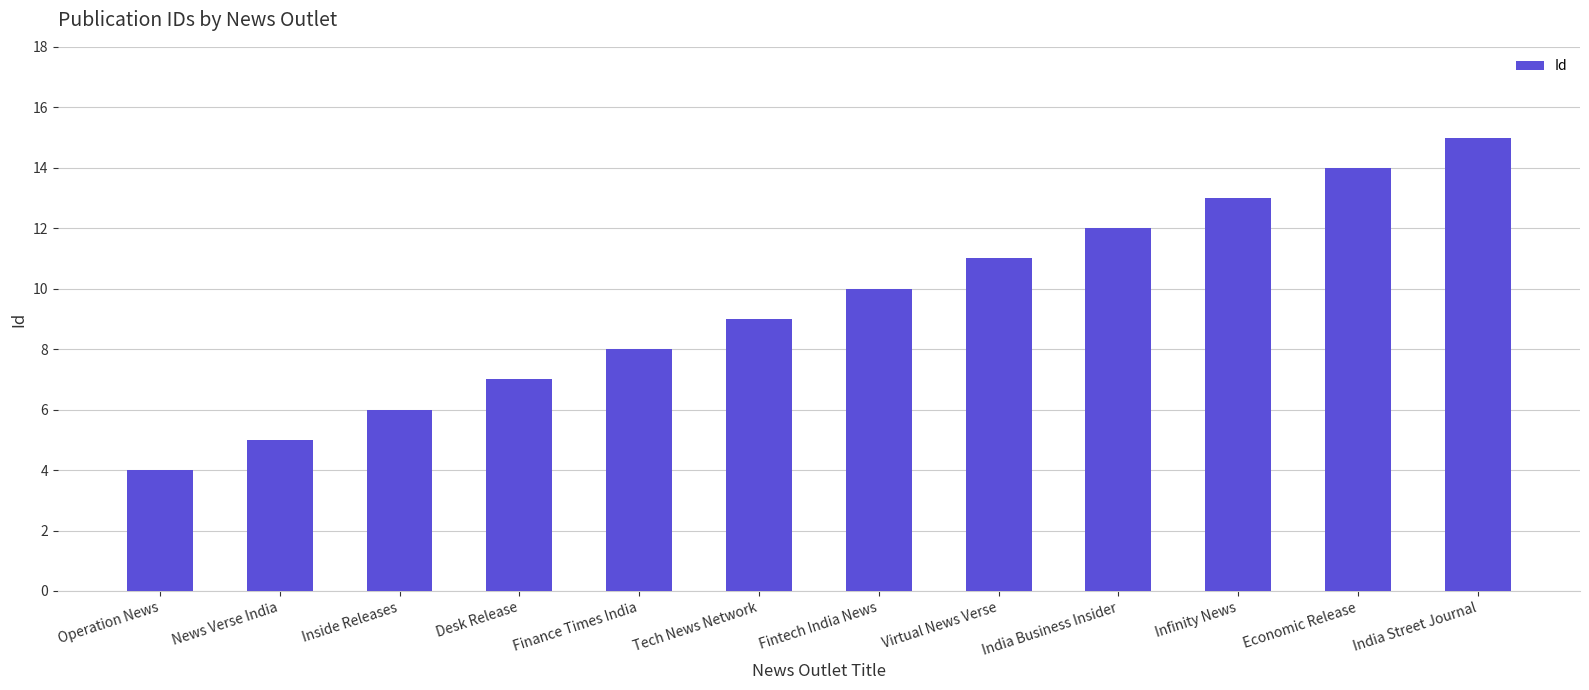

What is the average value?

10